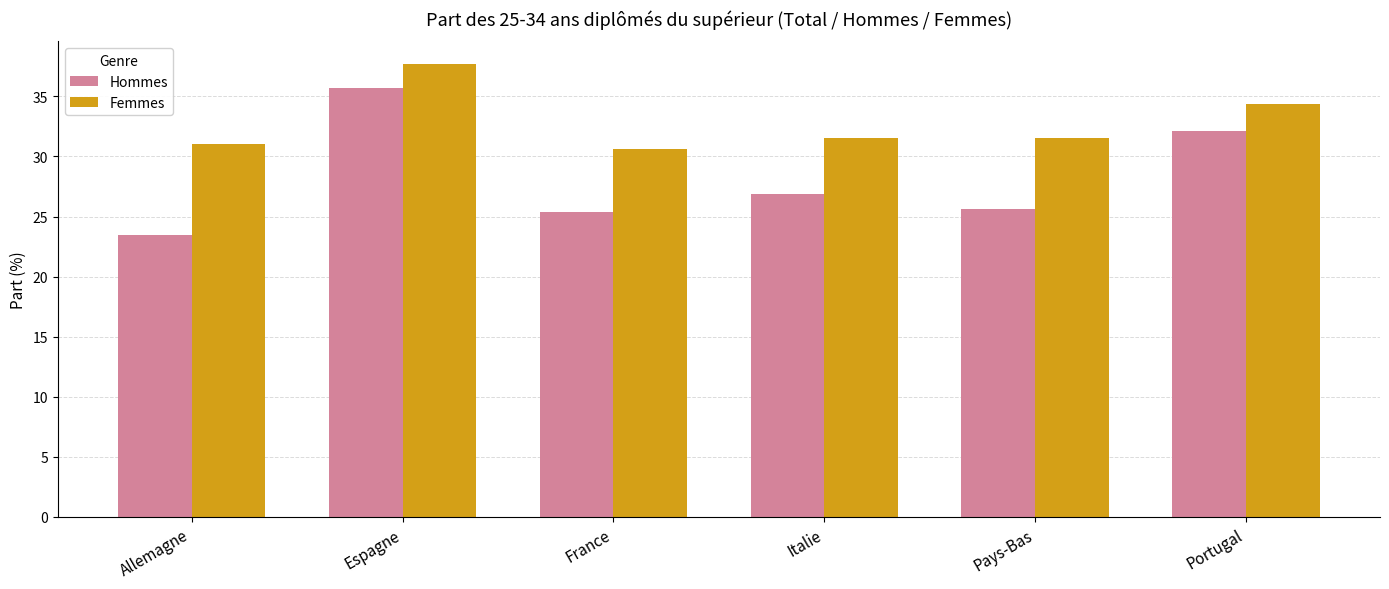

Rank the series at Espagne from lowest to highest value.

Hommes, Femmes